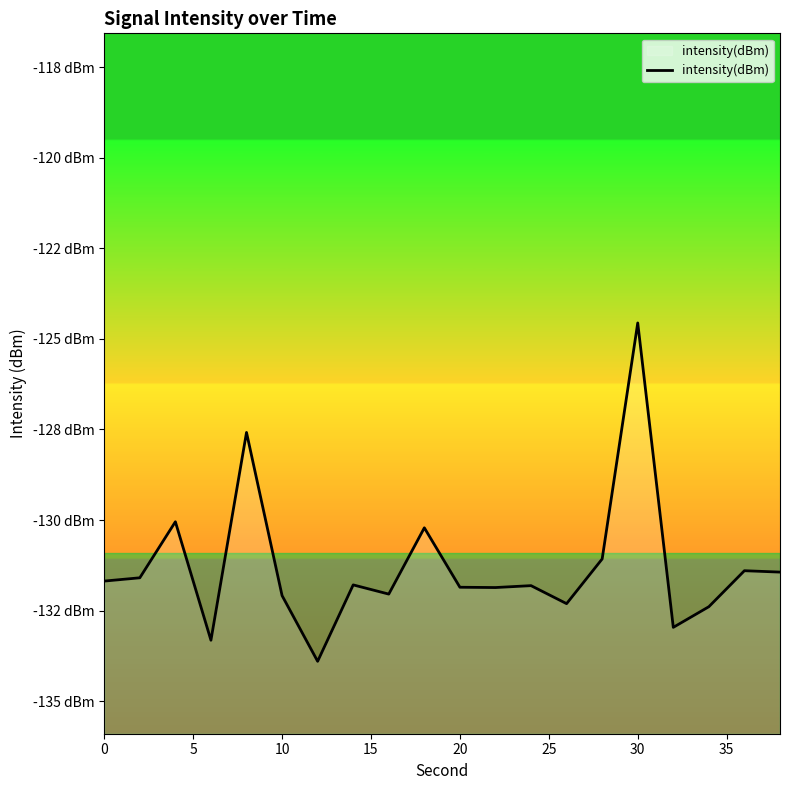

Does the chart have visible grid lines?

No